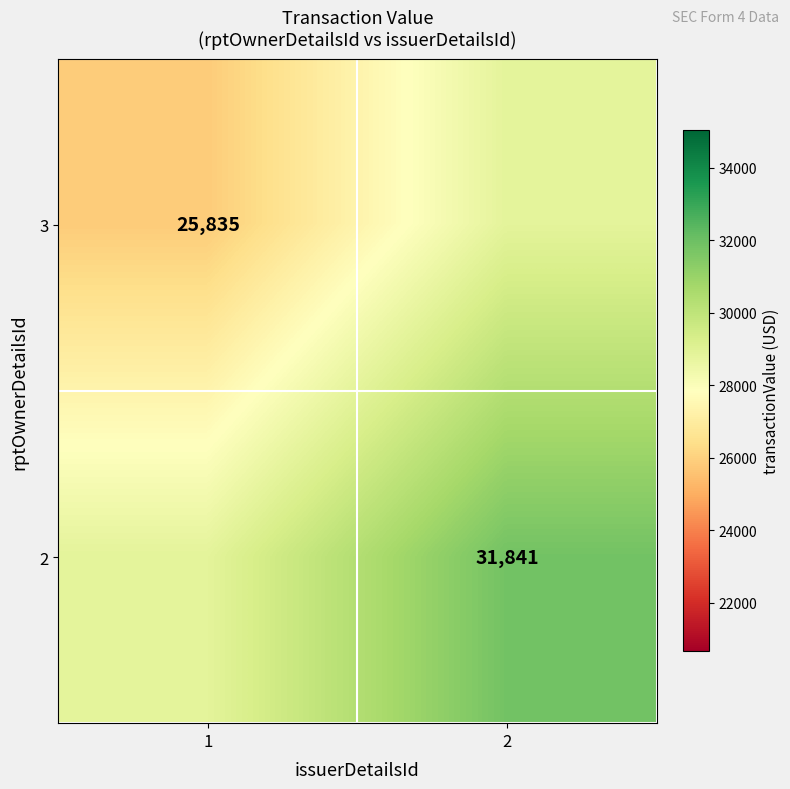

Is it true that 3 equals 13064 at 1?

False